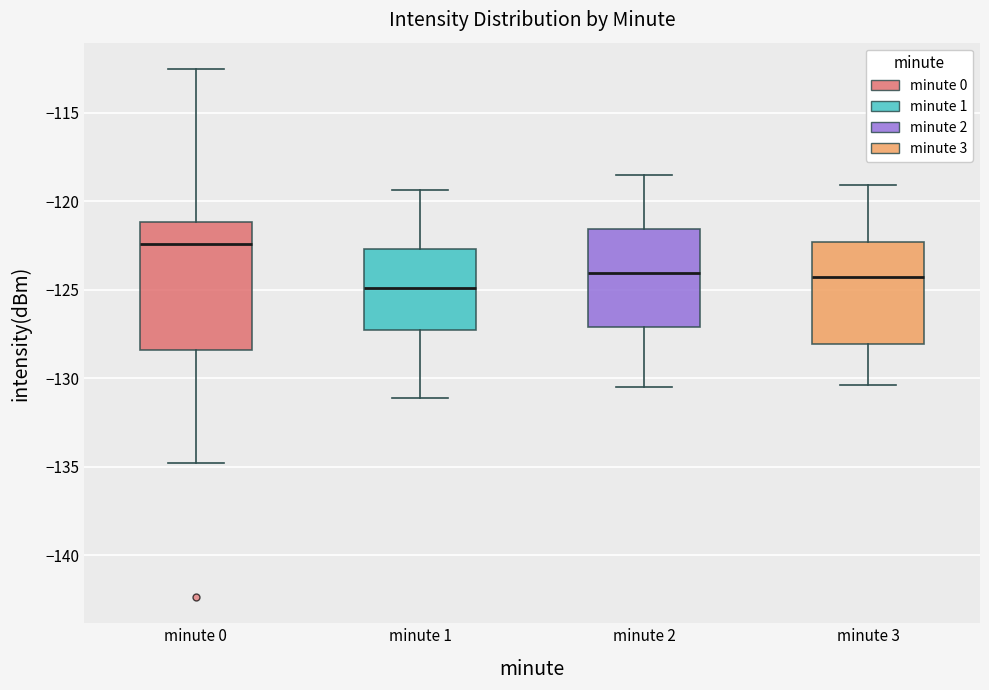

Reading left to right, transcribe this box plot: for each box, give where its median line is, the range the box spans, and where its two whiskers end, as read against the y-axis. The values are not printed on the chart, so give them approximately, as read against the axis.

minute 0: median -122.5, box -128.5 to -121.0, whiskers -135.0 to -112.5
minute 1: median -125.0, box -127.5 to -122.5, whiskers -131.0 to -119.5
minute 2: median -124.0, box -127.0 to -121.5, whiskers -130.5 to -118.5
minute 3: median -124.5, box -128.0 to -122.5, whiskers -130.5 to -119.0